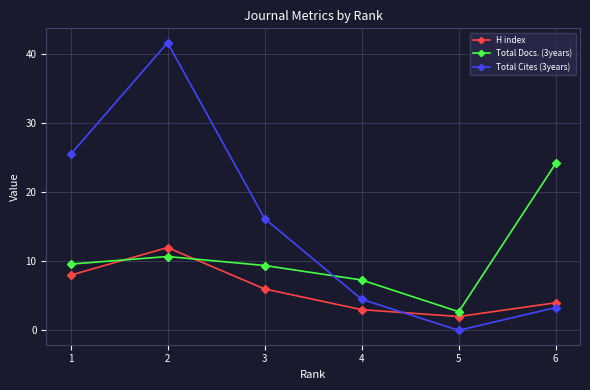

Is the value of H index at 1 greater than the value of Total Cites (3years) at 1?

No